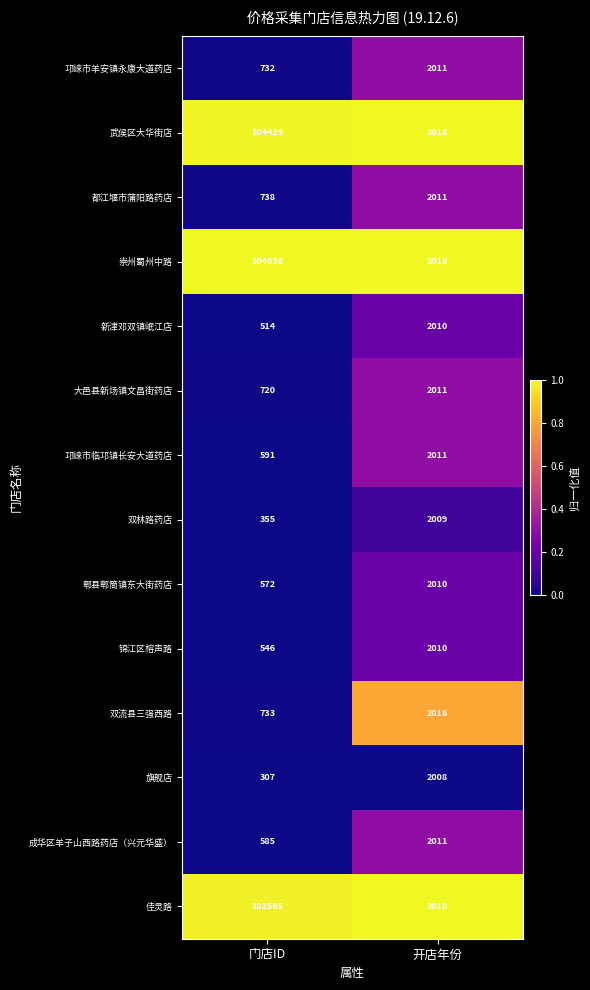

Between 门店ID and 开店年份, which series saw the biggest shift?

崇州蜀州中路